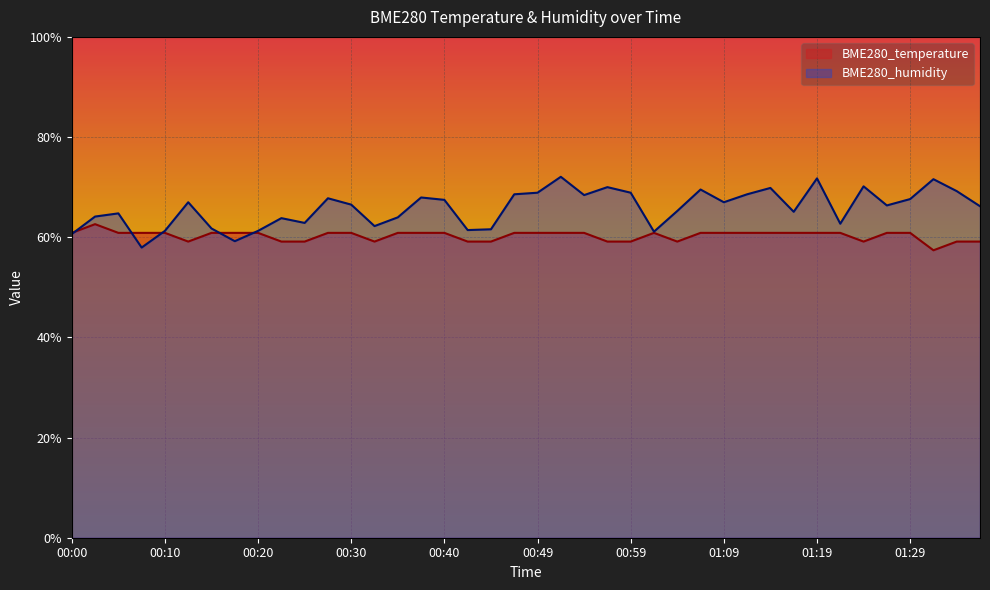

What is the smallest value displayed?

57.4